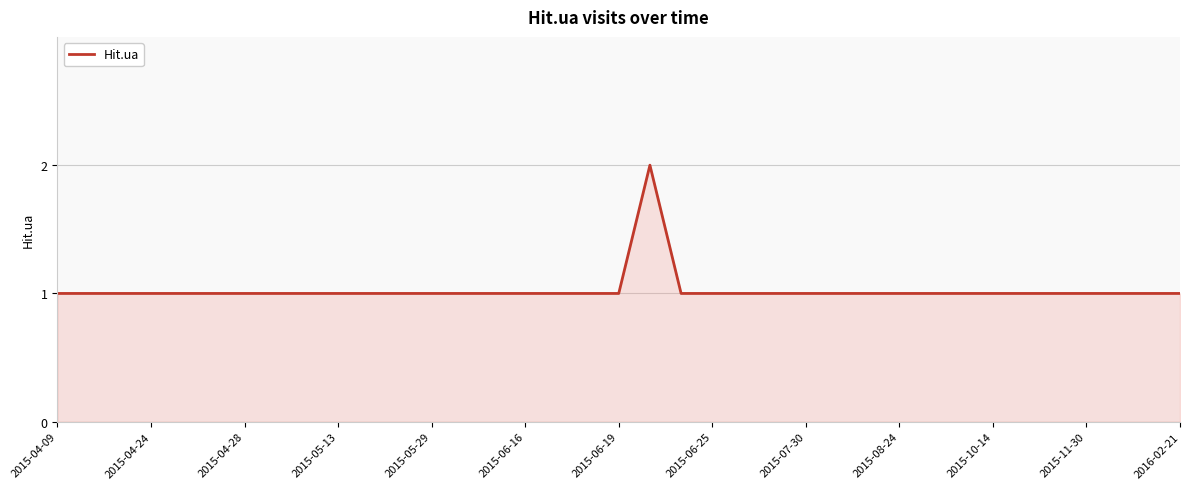

Reading left to right, extract all data points from this chart.

1	1	1	1	1	1	1	1	1	1	1	1	1	1	1	1	1	1	1	2	1	1	1	1	1	1	1	1	1	1	1	1	1	1	1	1	1